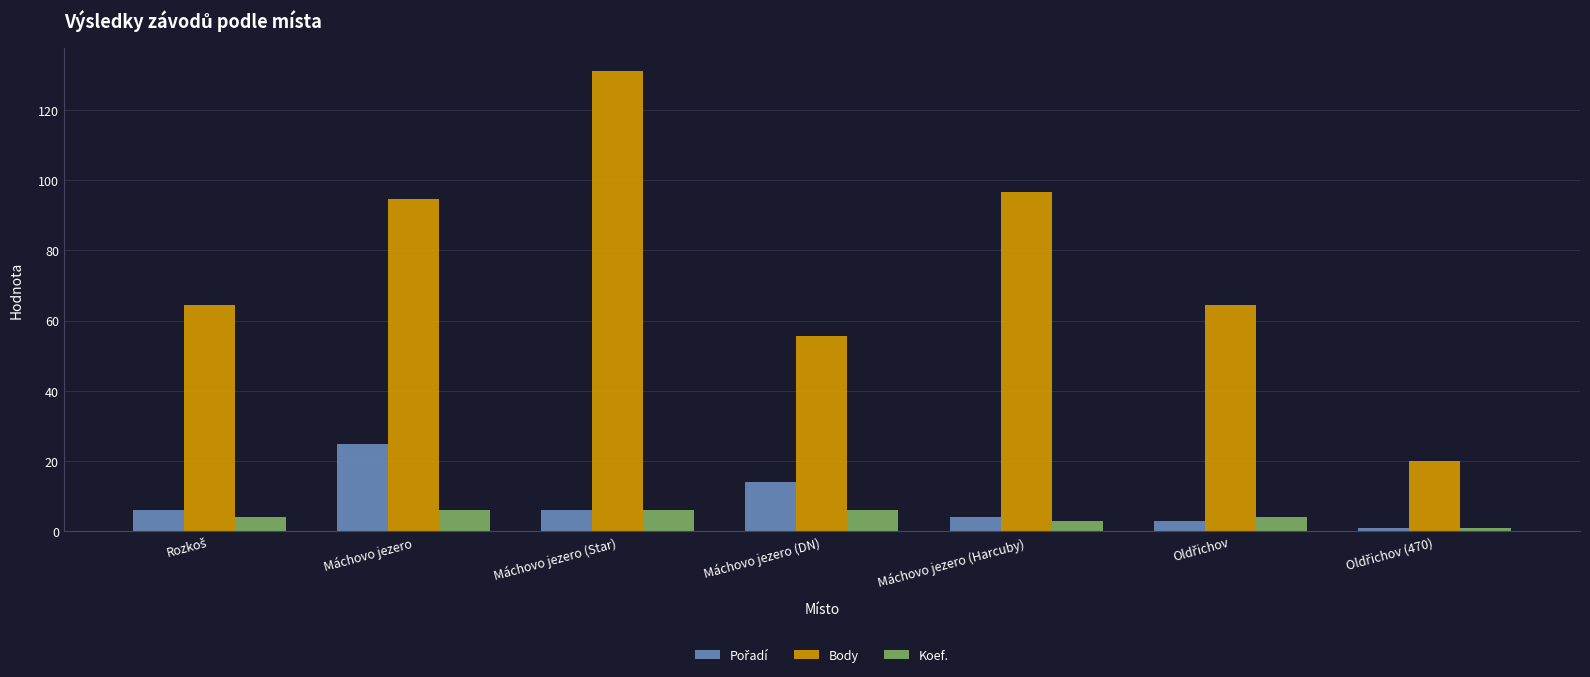

What is the greatest value displayed?

131.1